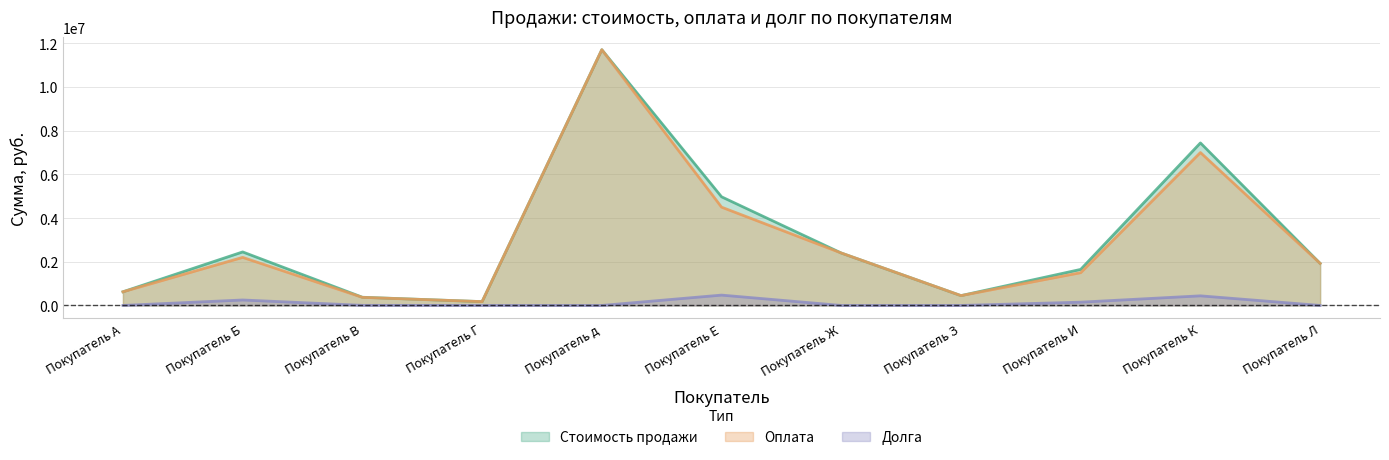

What is the label of the 10th point from the left?

Покупатель К